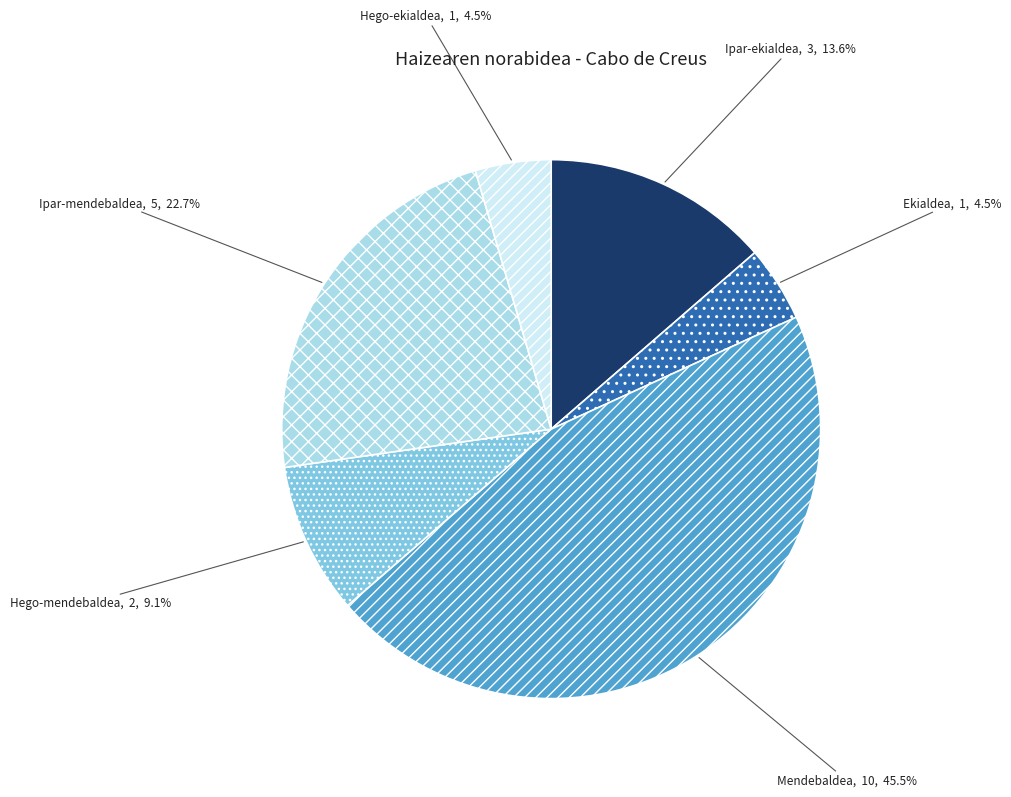

What portion of the pie excludes Ipar-mendebaldea?

77.3%